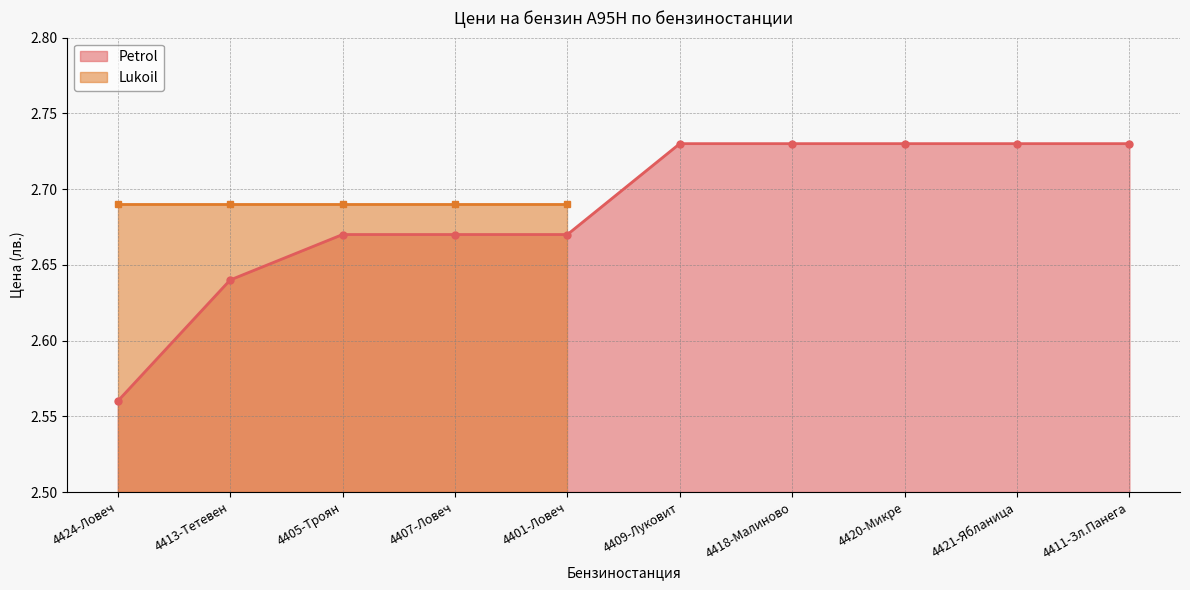

The value at 4407-Ловеч is 2.7. True or false?

True